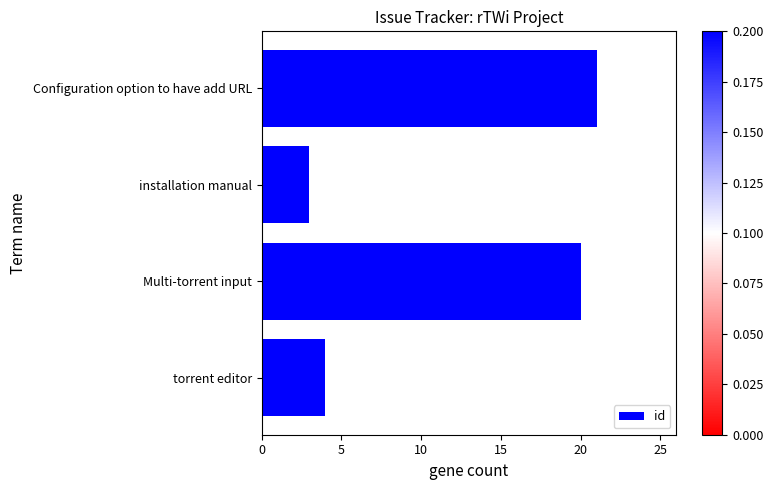

What is the label of the 3rd bar from the top?

Multi-torrent input